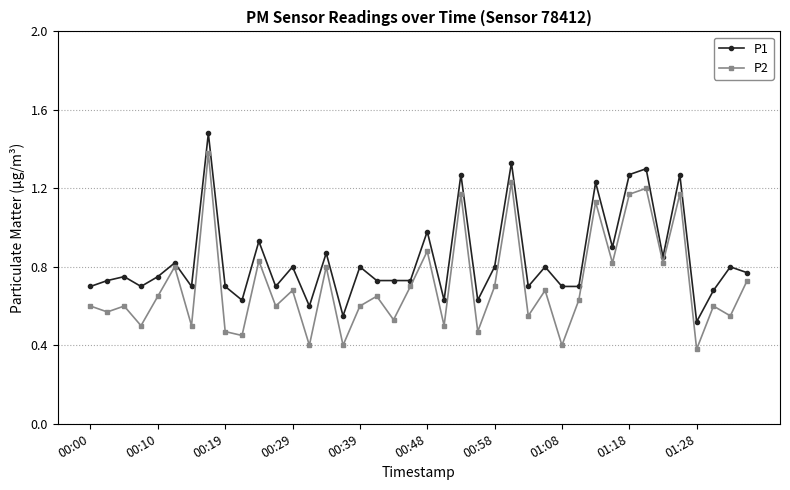

True or false: P1 has more than 2 interior local peaks.

True